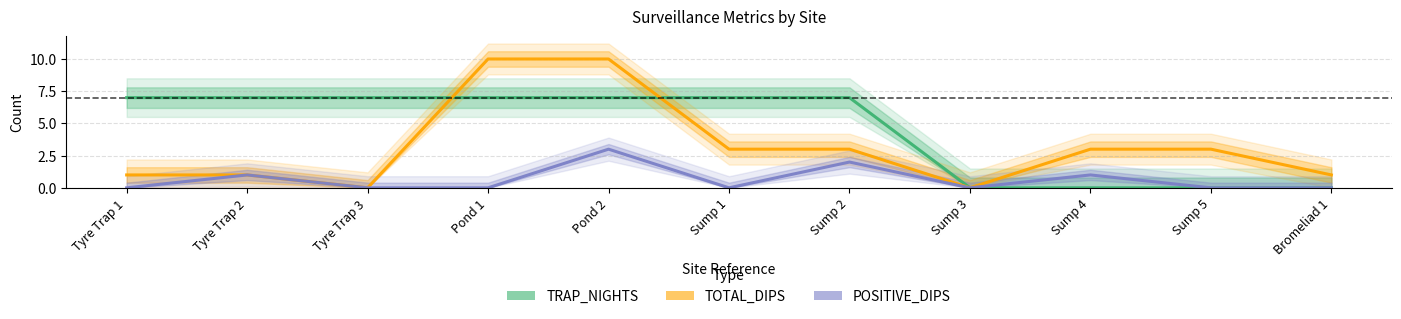

What are all the series names shown in the legend?

TRAP_NIGHTS, TOTAL_DIPS, POSITIVE_DIPS